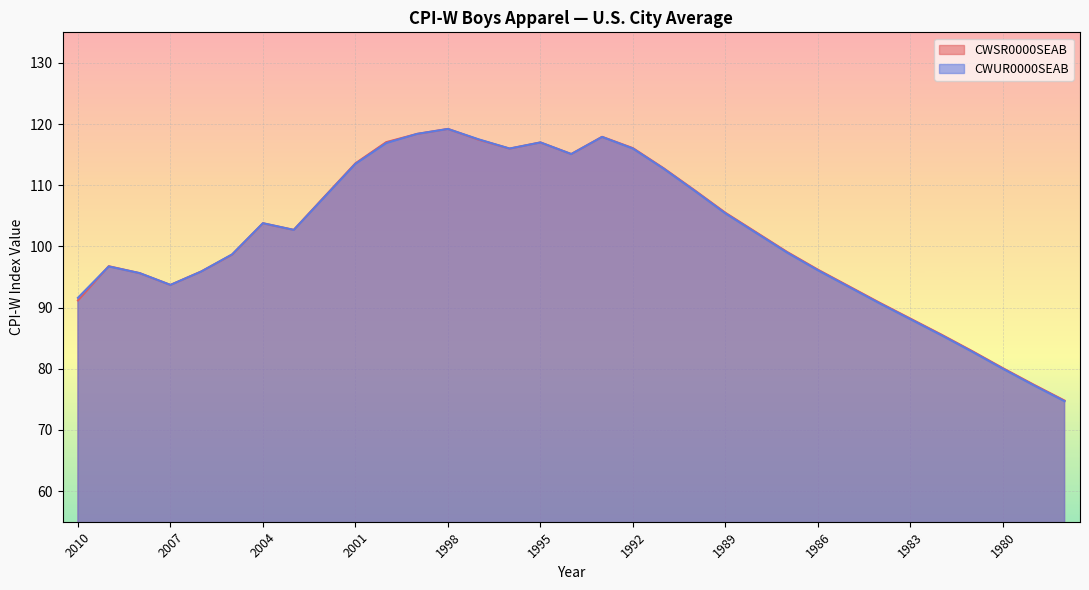

What is the difference between the highest and lowest values at 1979?

0.1